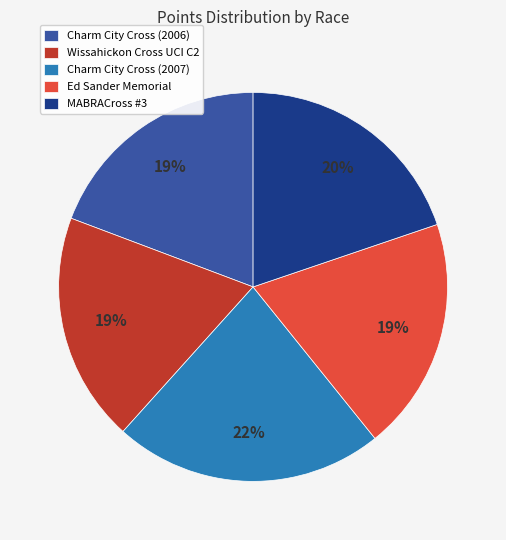

Does Wissahickon Cross UCI C2 account for over 50% of the chart?

No